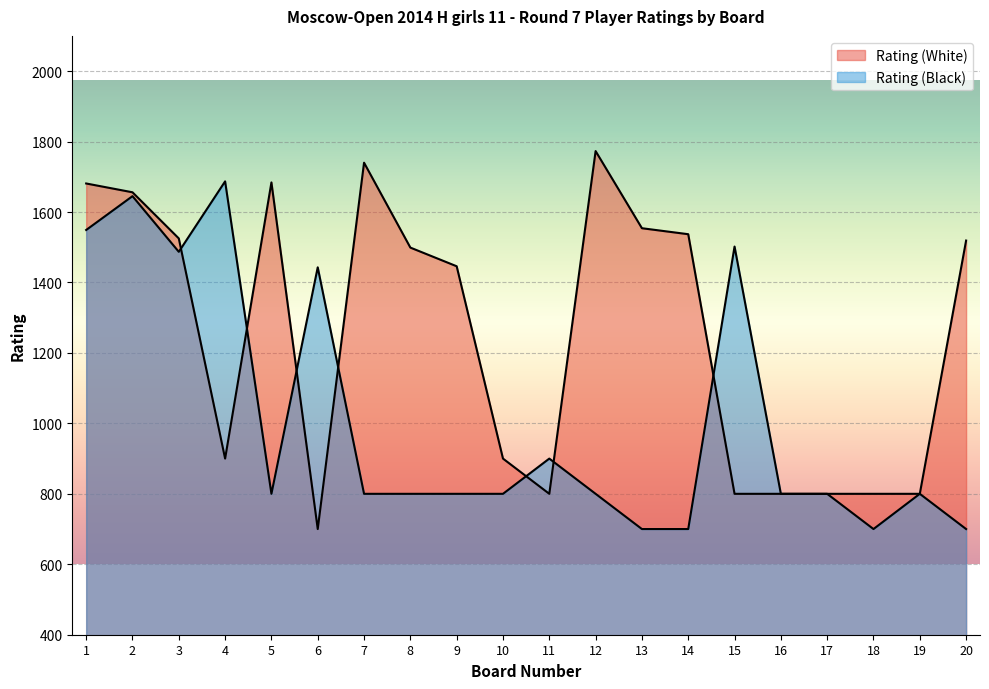

At which category does Rating (White) reach its first local valley?

4